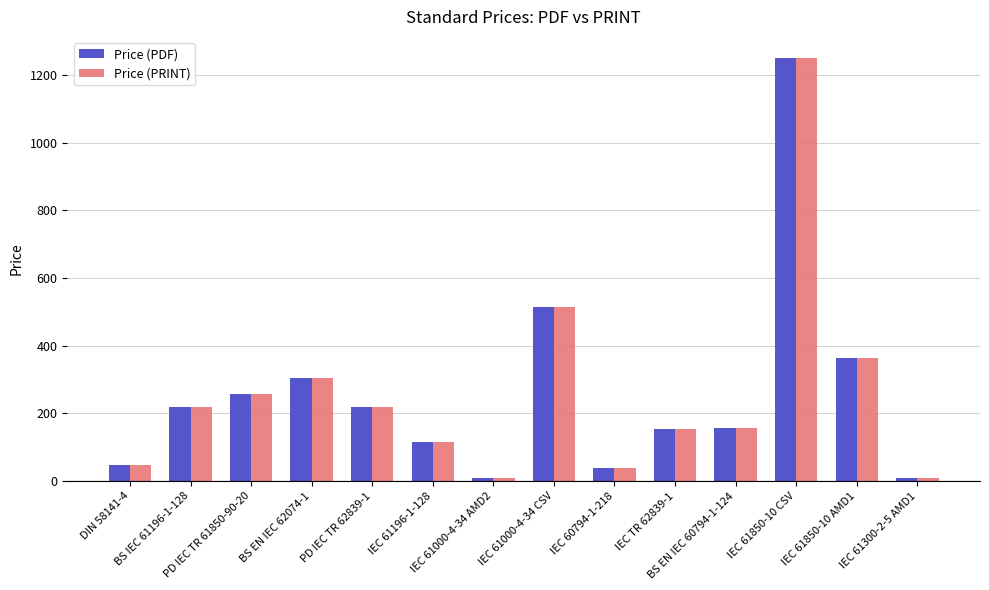

What is the total value across all series at IEC 61000-4-34 AMD2?

20.0